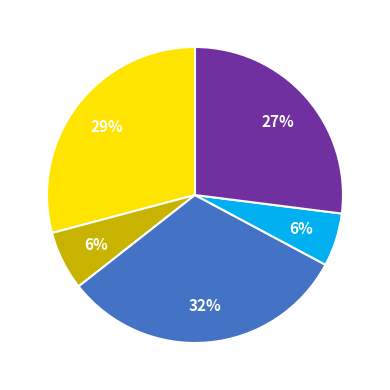

Is there any slice that represents more than half of the pie?

No